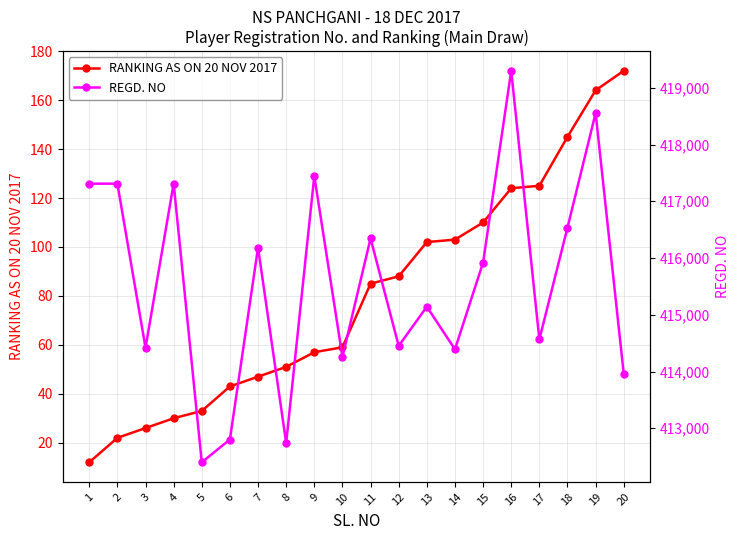

Which series has the largest total across all categories?

REGD. NO